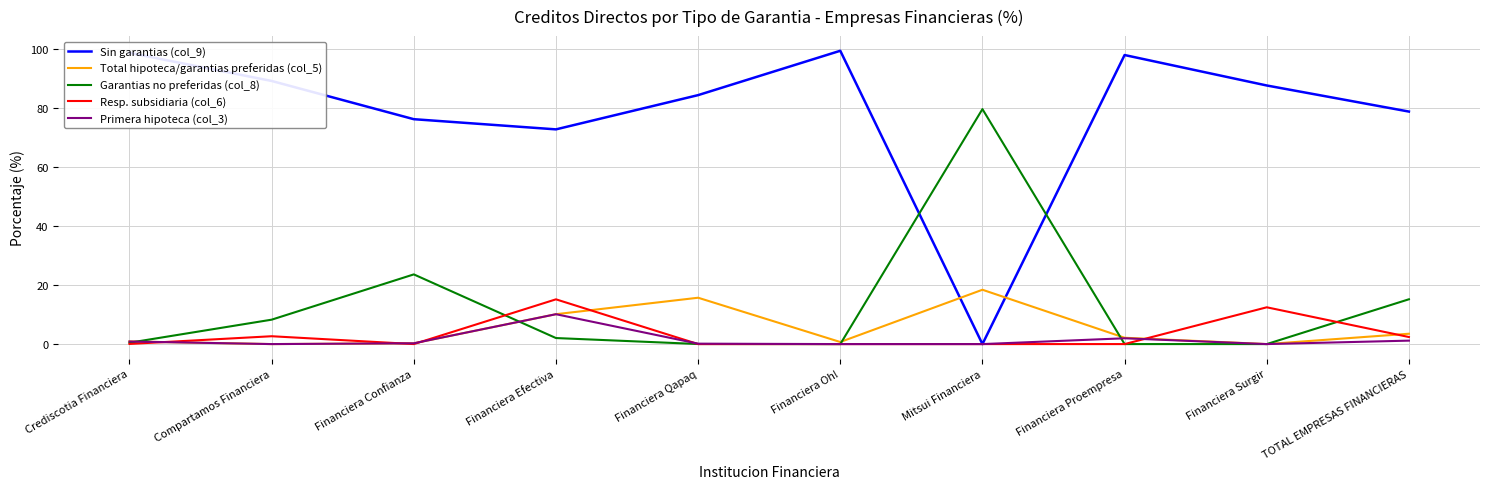

What is the sum of all Resp. subsidiaria (col_6) values?

32.7